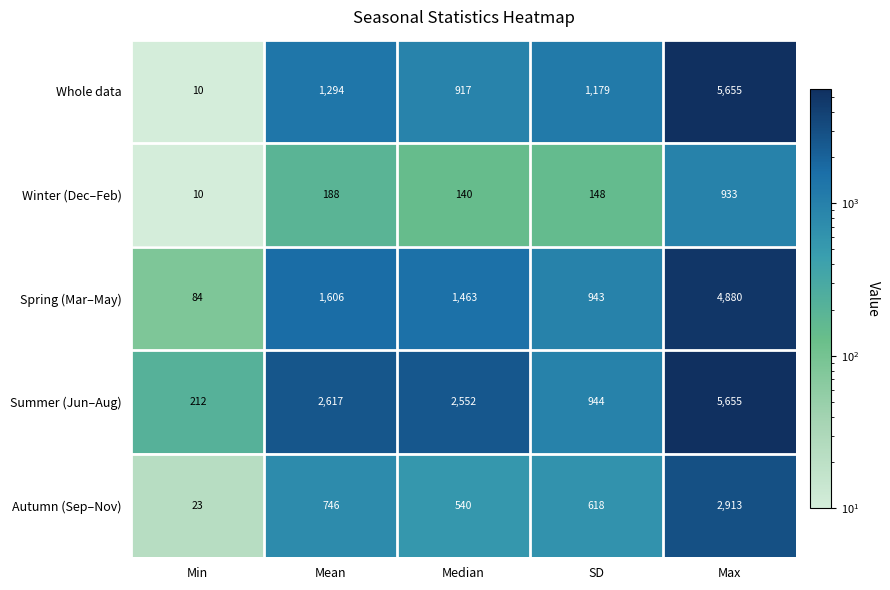

Reading left to right, list all the values displayed in this chart.

Whole data: 10	1294	917	1179	5655
Winter (Dec–Feb): 10	188	140	148	933
Spring (Mar–May): 84	1606	1463	943	4880
Summer (Jun–Aug): 212	2617	2552	944	5655
Autumn (Sep–Nov): 23	746	540	618	2913